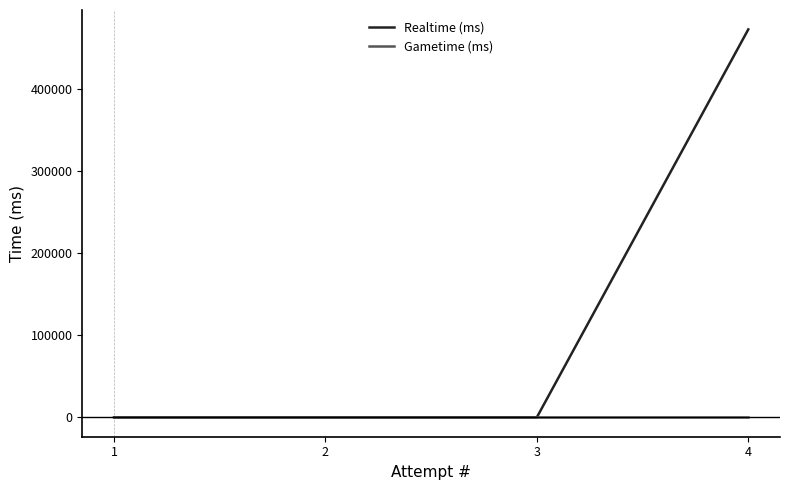

What is the highest value of the Realtime (ms) series?

473255